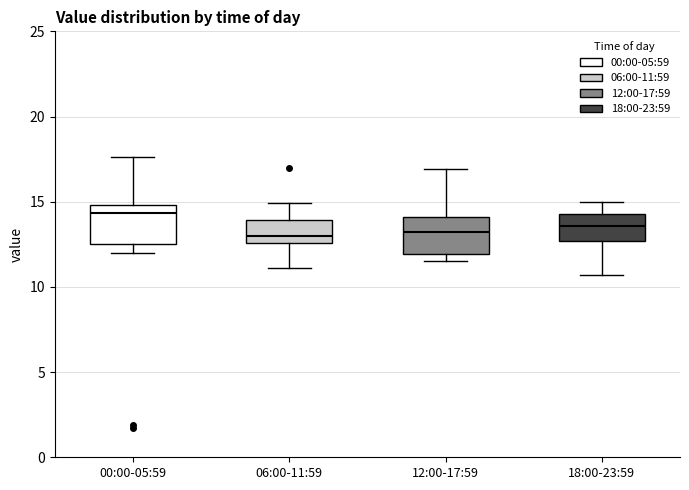

Where is the lower edge of the box for 06:00-11:59 on the y-axis? The values are not printed on the chart, so give them approximately, as read against the axis.

12.5